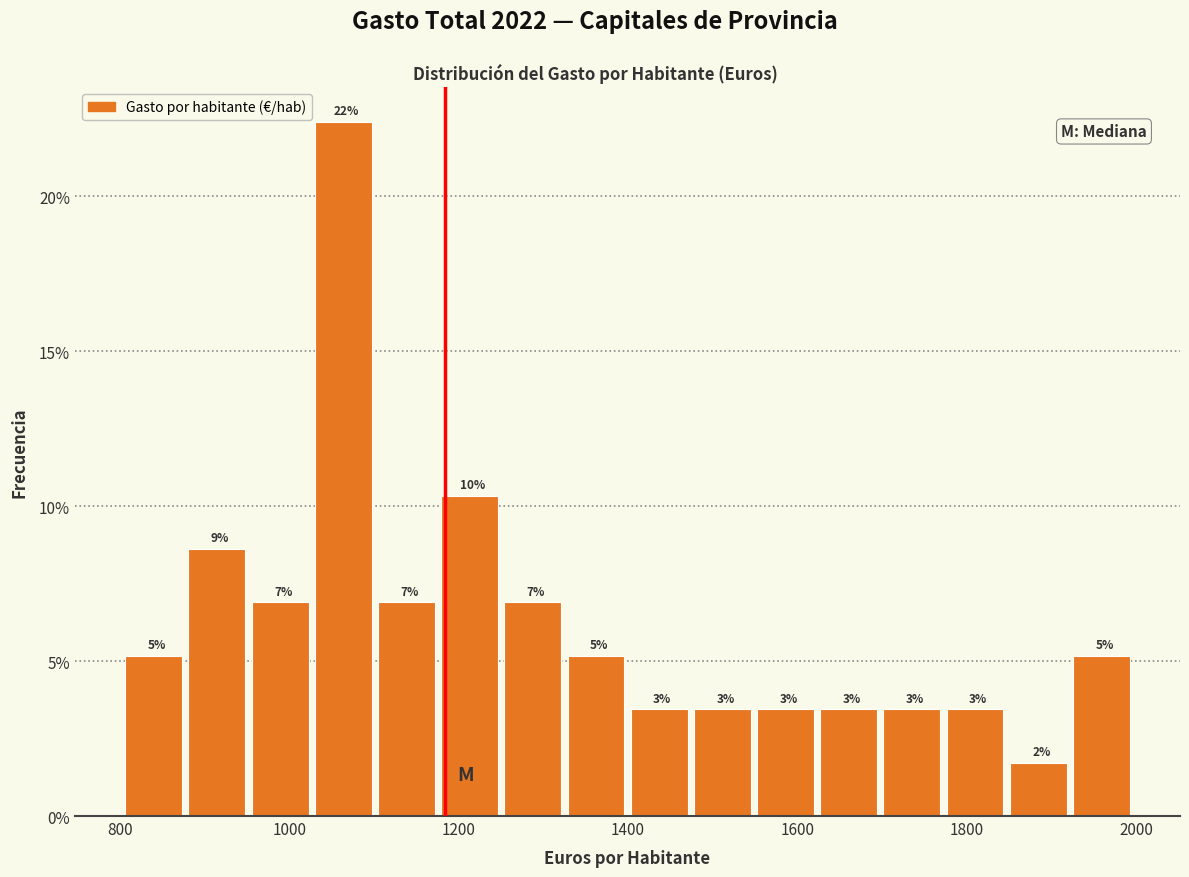

Read against the x-axis, roughly where is the centre of the tallest bar?

1060